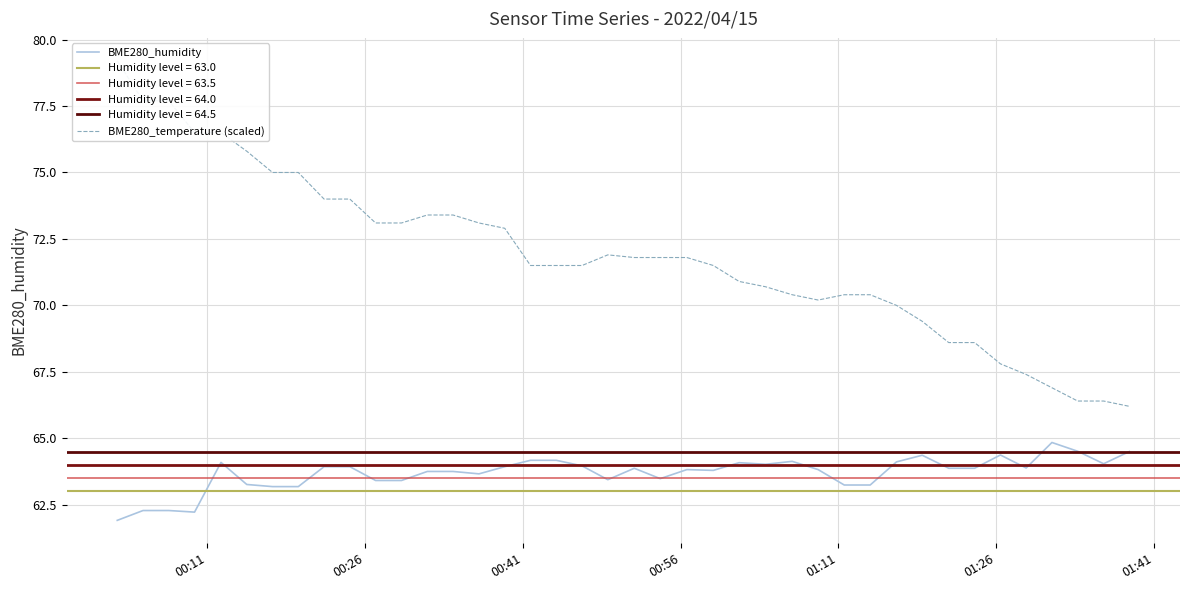

At how many categories does at least one series exceed 70?

30